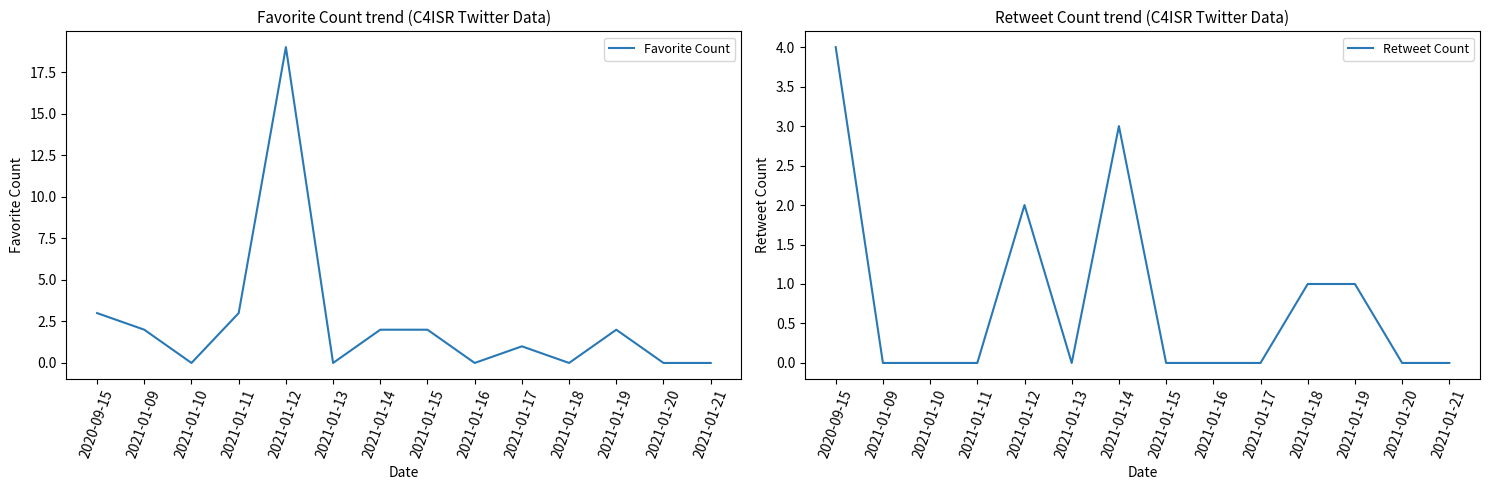

What is the sum of all Retweet Count values?

11